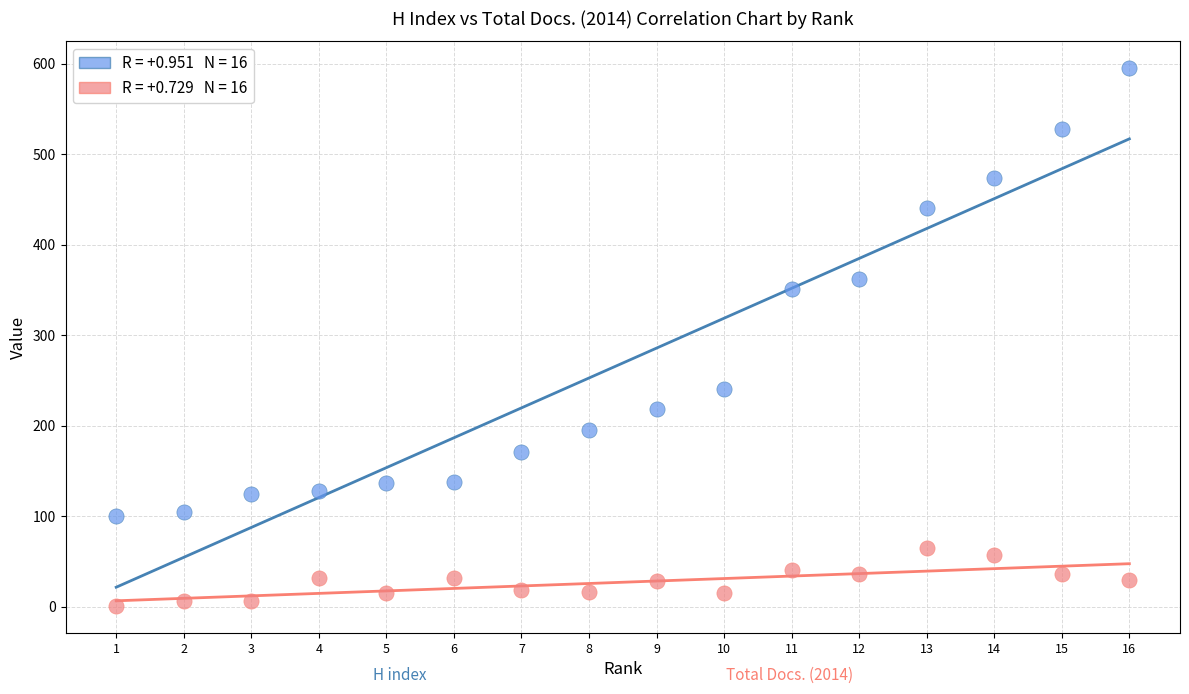

Across all data points, what is the range of X values (max minus min)?

15